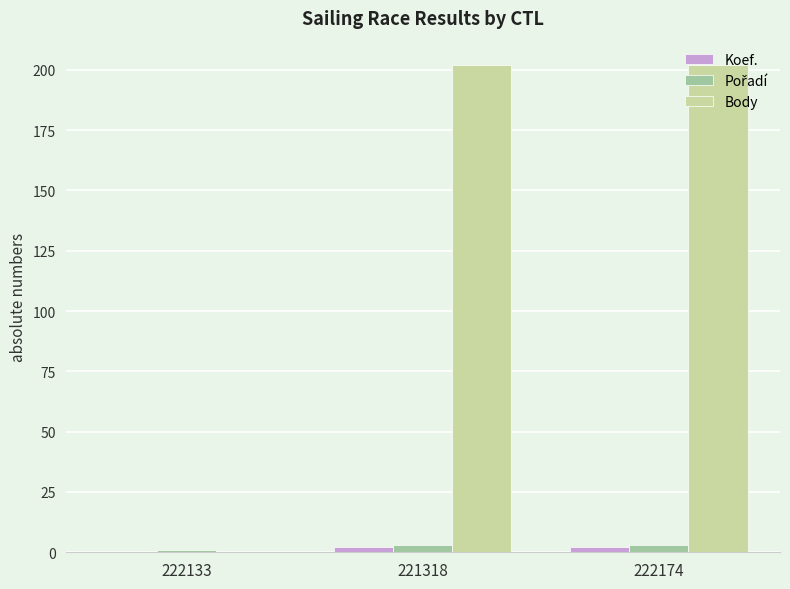

Are the bars grouped side by side (vs. stacked)?

Yes